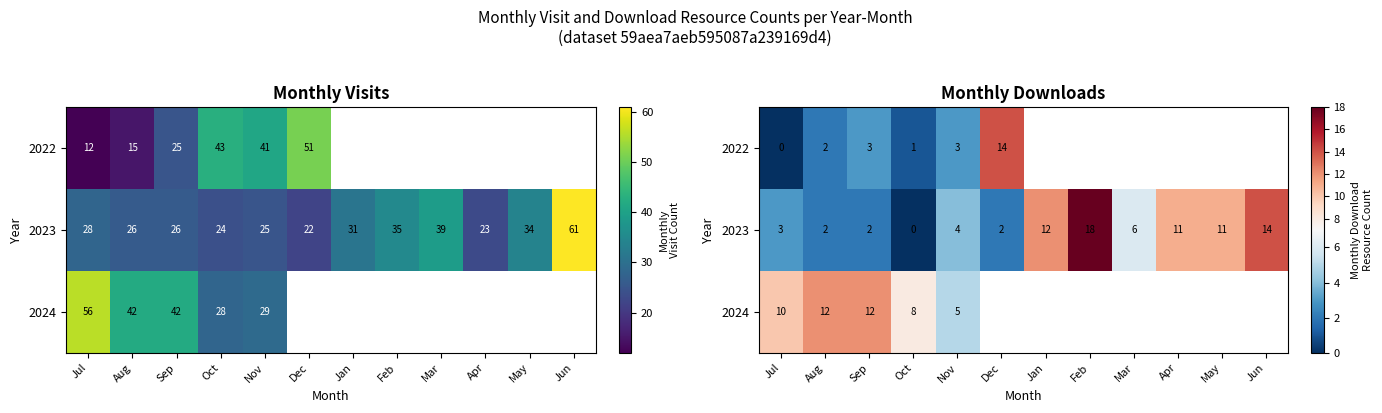

What is the spread (max minus min) of values at Aug?

10